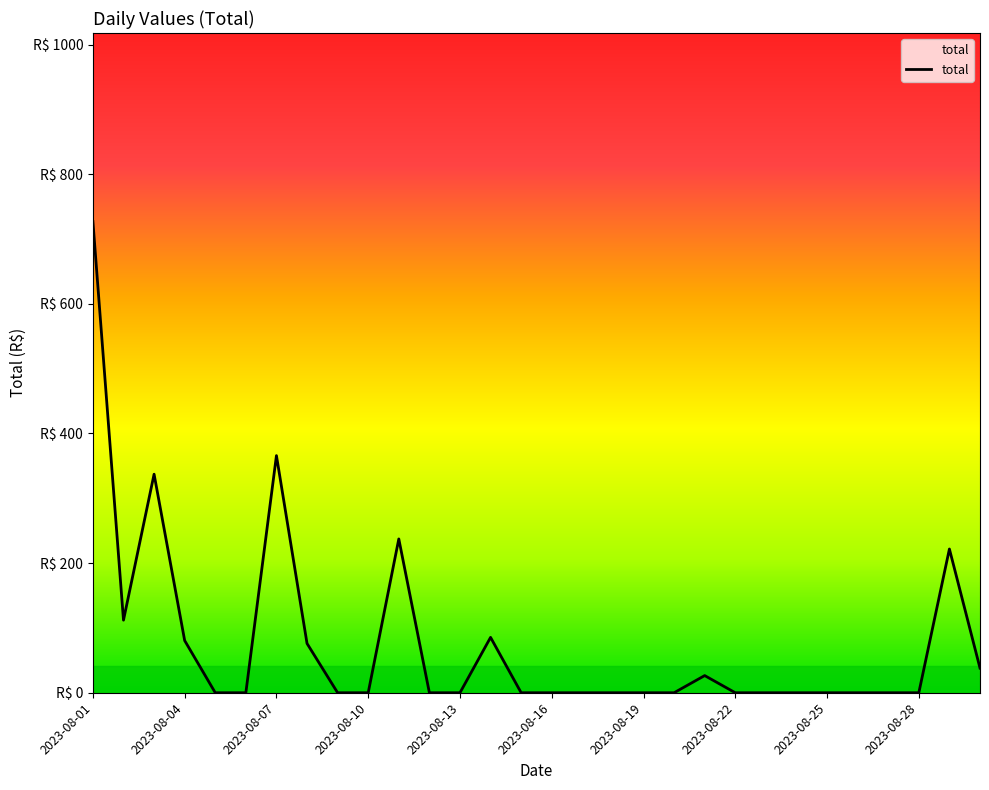

Does the chart have visible grid lines?

No